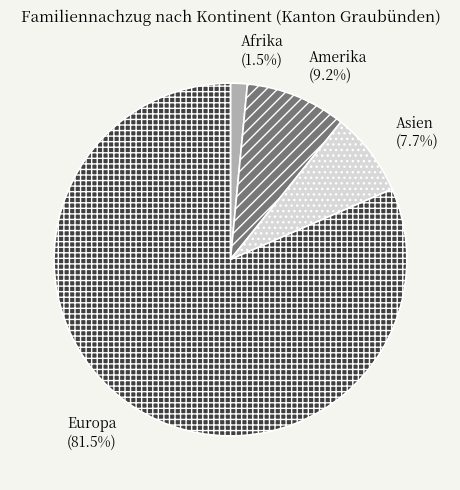

What is the smallest slice in the pie chart?

Afrika